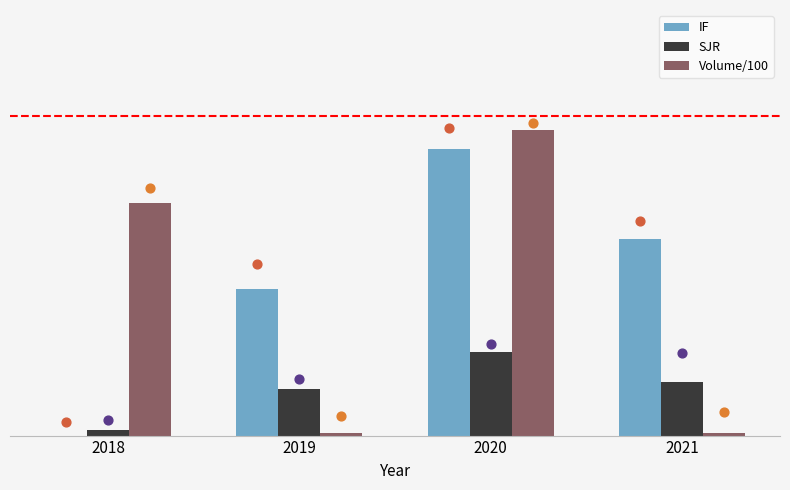

What are all the series names shown in the legend?

IF, SJR, Volume/100